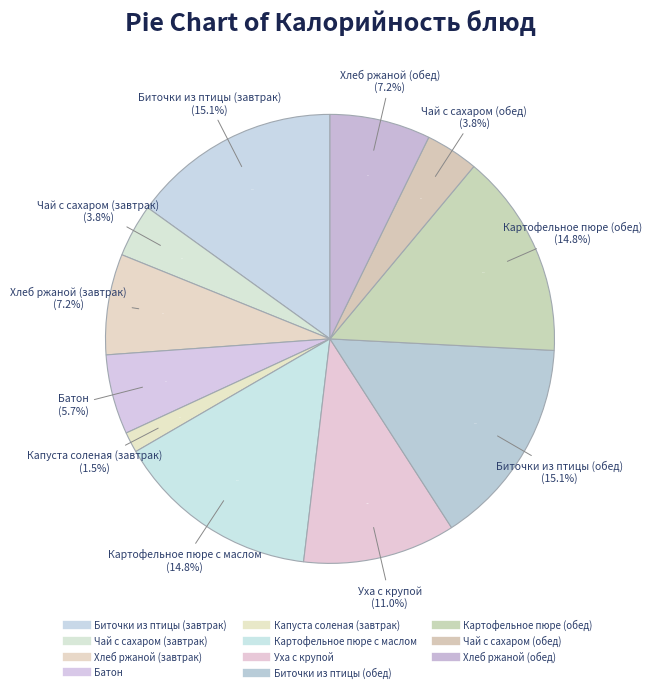

To the nearest percent, what is the difference between the Хлеб ржаной (завтрак) and Чай с сахаром (завтрак) slice percentages?

3%